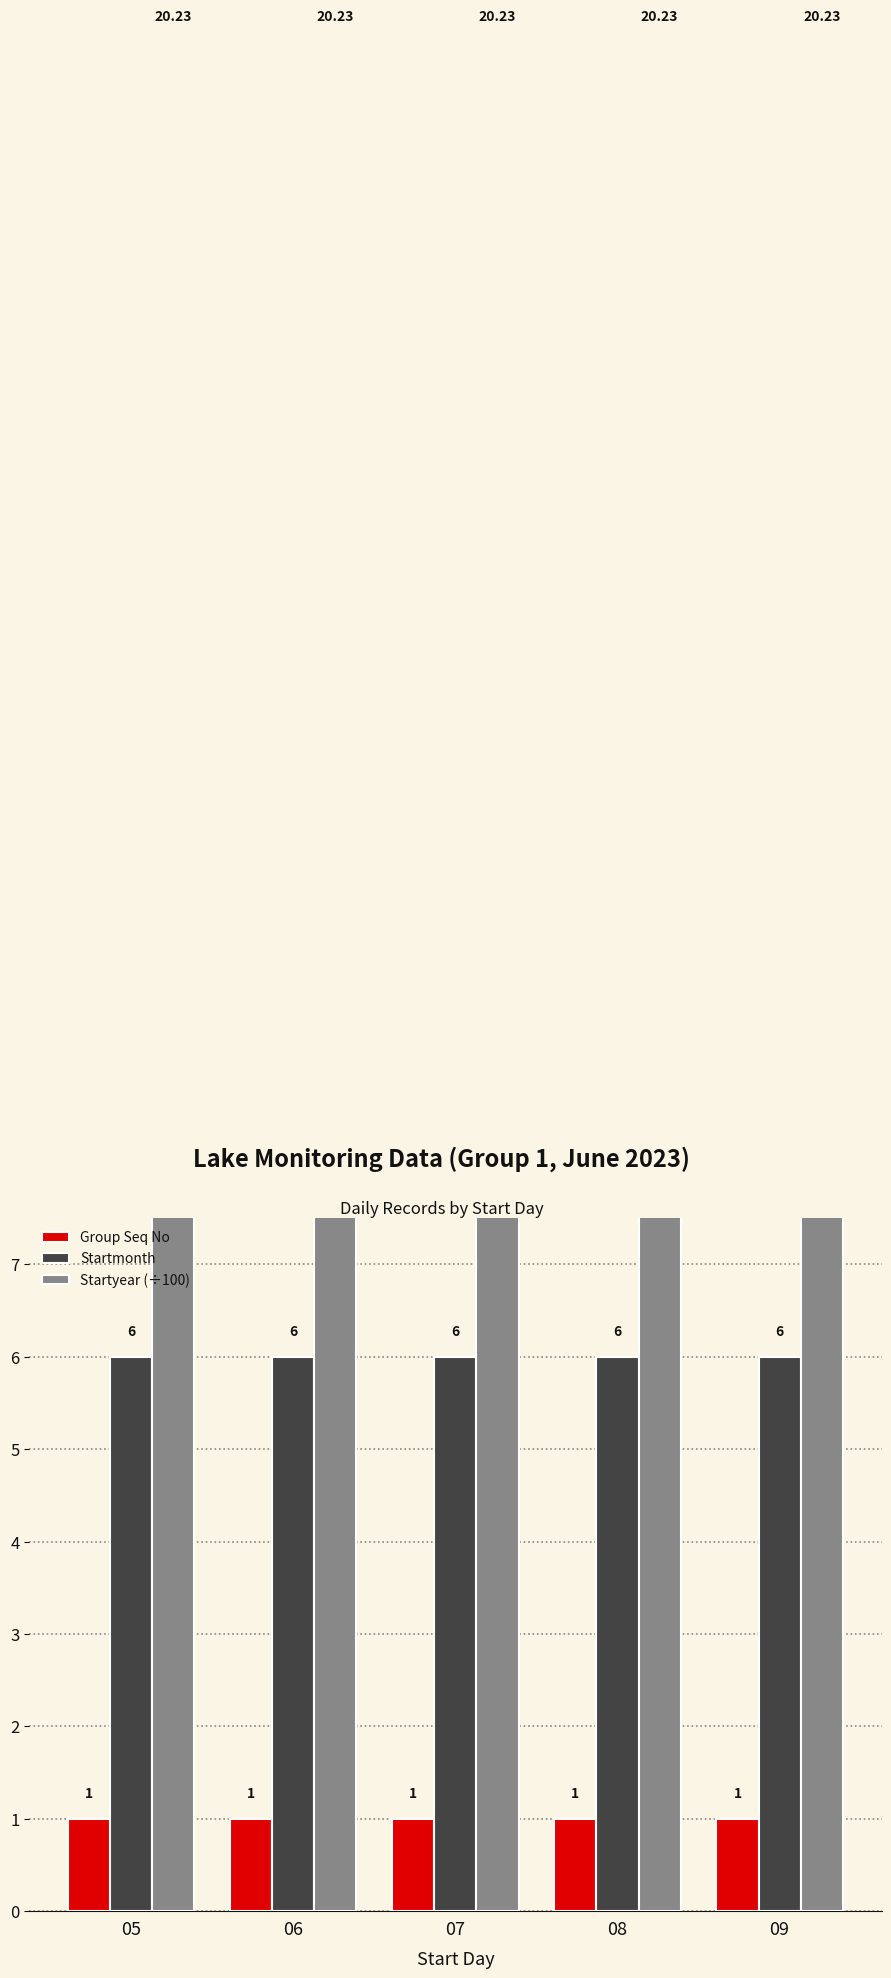

What is the total value across all series at 05?

27.2